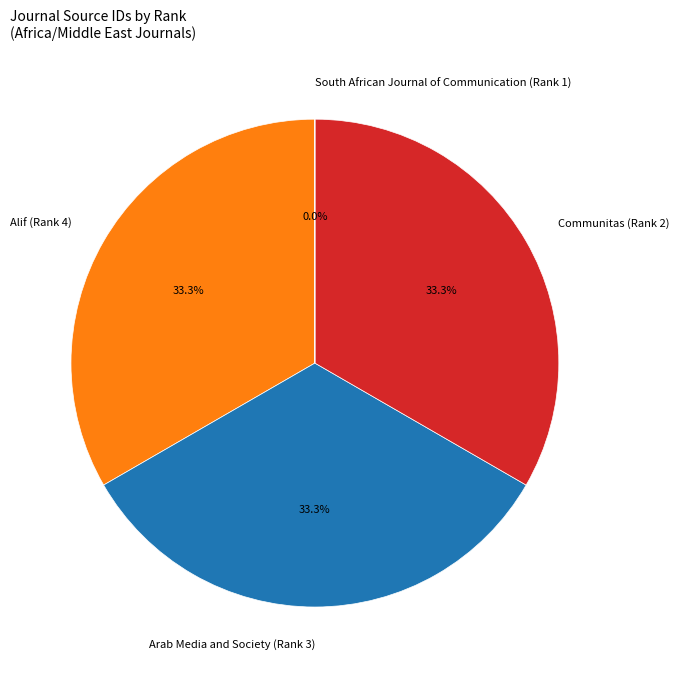

Does Arab Media and Society (Rank 3) represent more than half of the total?

No